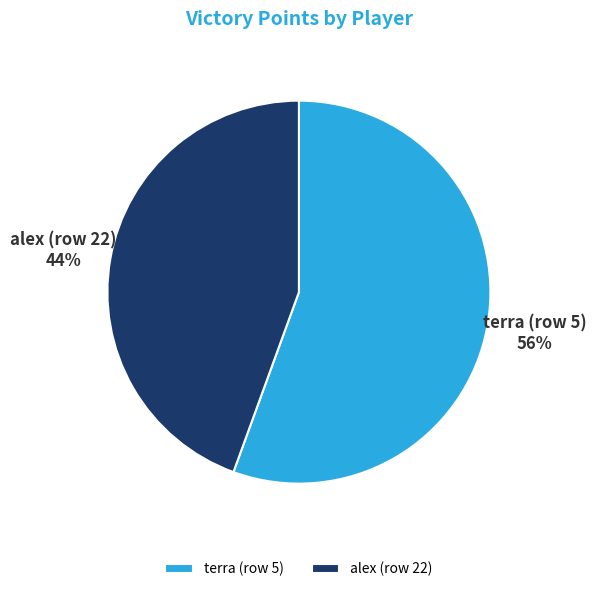

Between terra (row 5) and alex (row 22), which is larger?

terra (row 5)